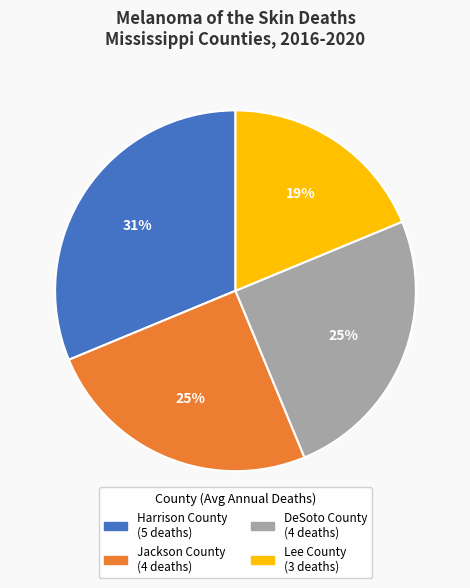

Is it true that Lee County is 12% of the pie?

False